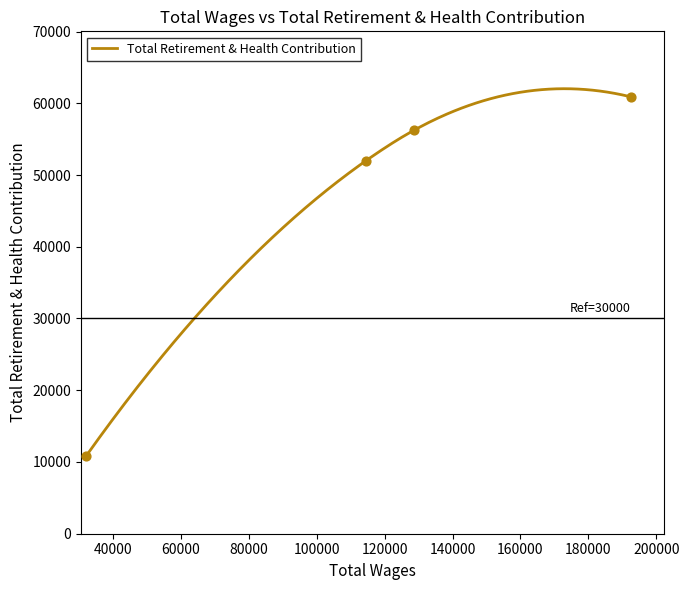

What is the change in value from 114358.0 to 32114.0?

-41053